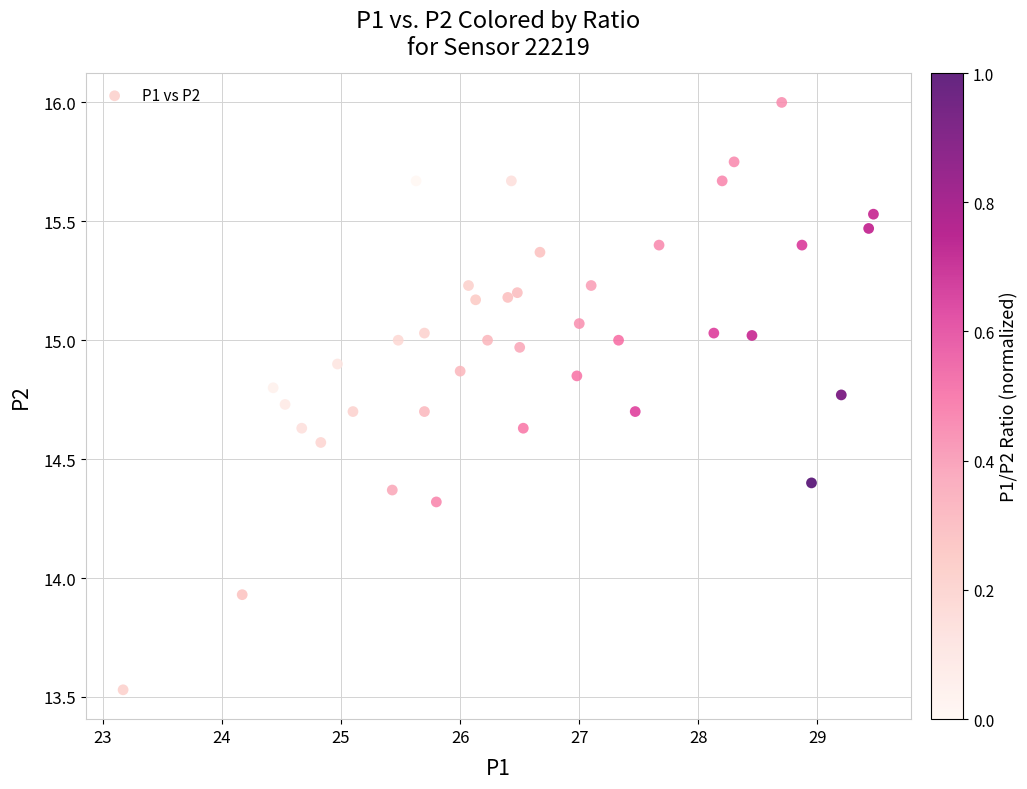

What is the range of X values (max minus min)?

6.3